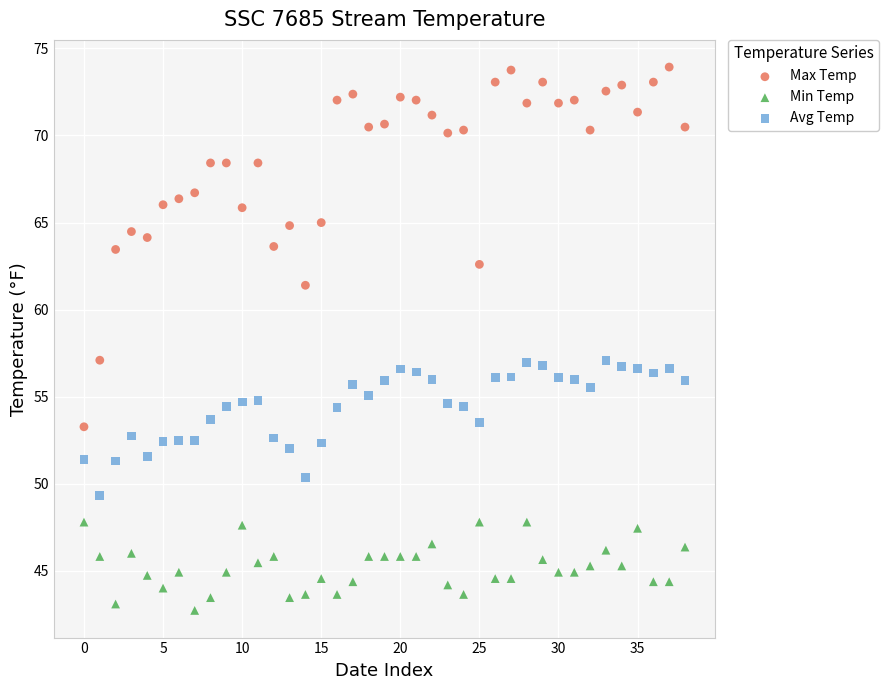

Which series contains the lowest Y value?

Min Temp